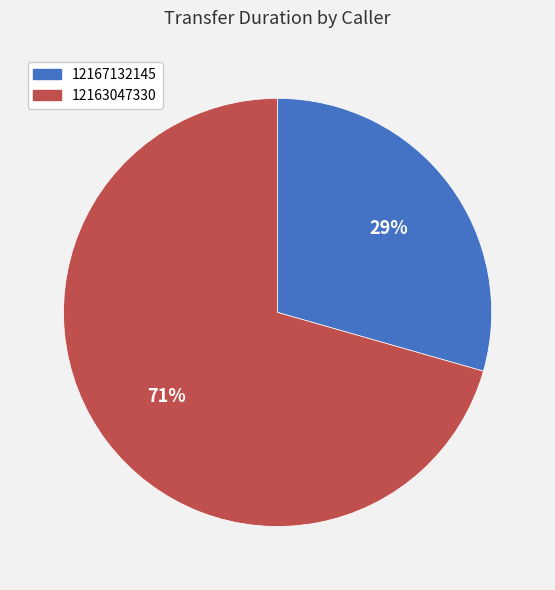

Which slice is the largest?

12163047330